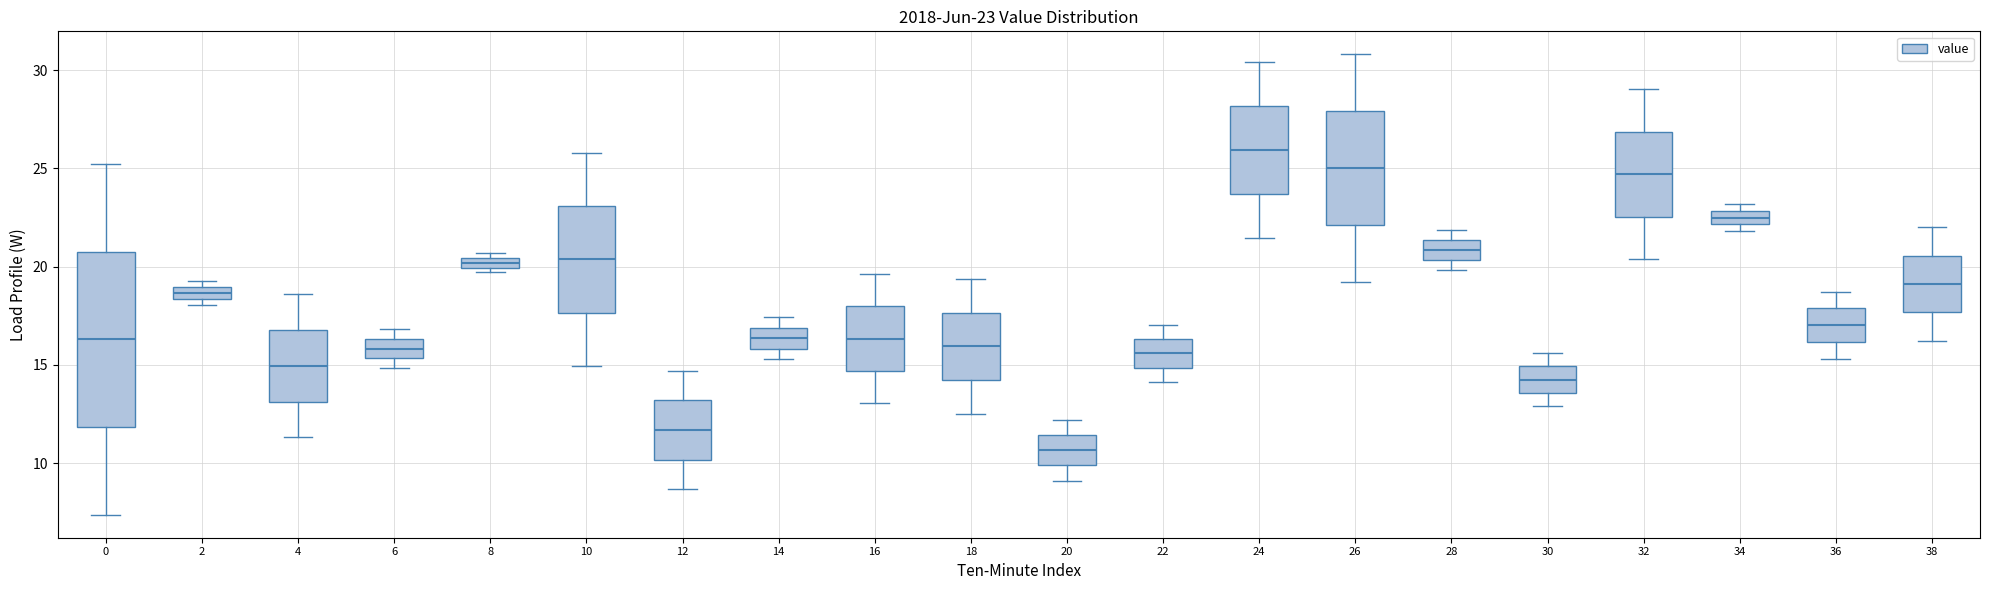

Which box's median line is the highest?

24